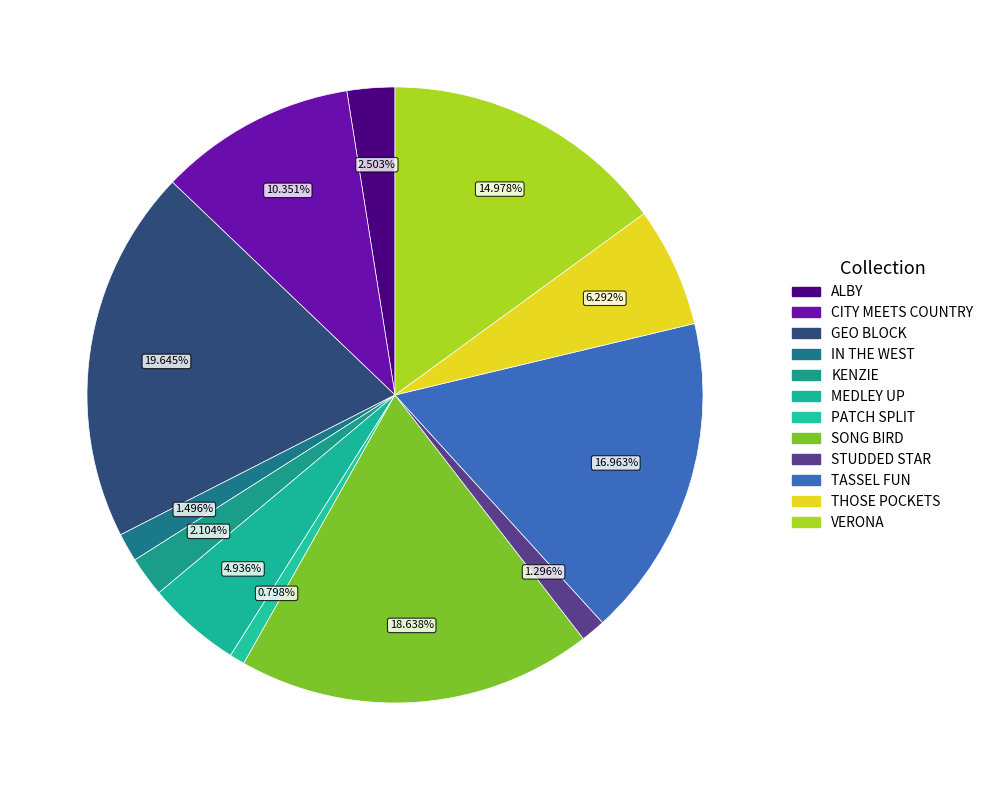

The STUDDED STAR slice represents 11% of the pie. True or false?

False